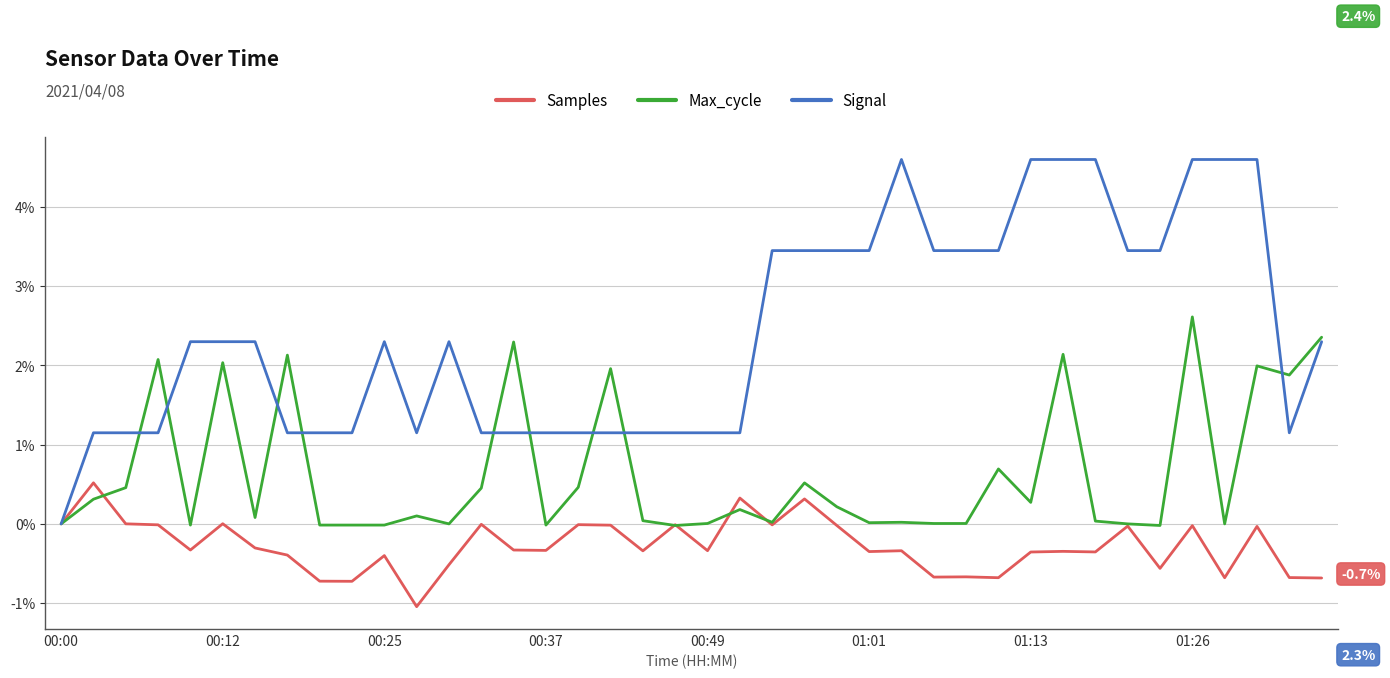

Rank the series by their maximum value, from highest to lowest.

Signal, Max_cycle, Samples